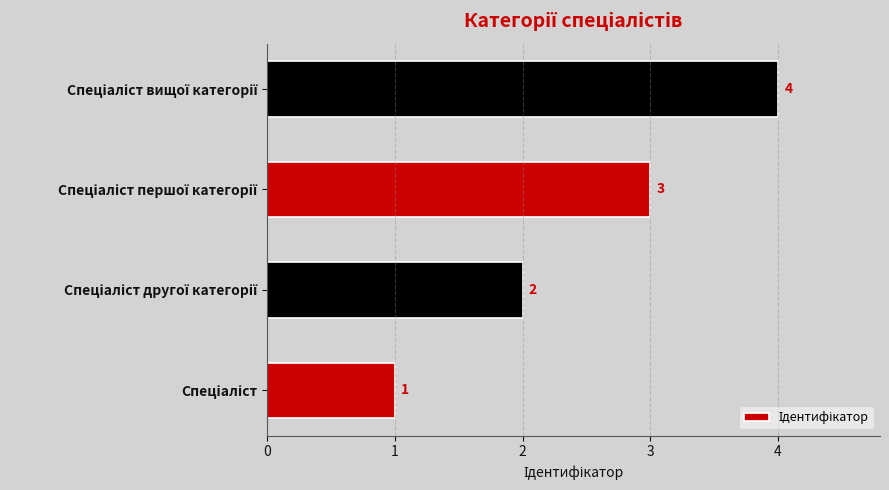

What is the greatest value displayed?

4